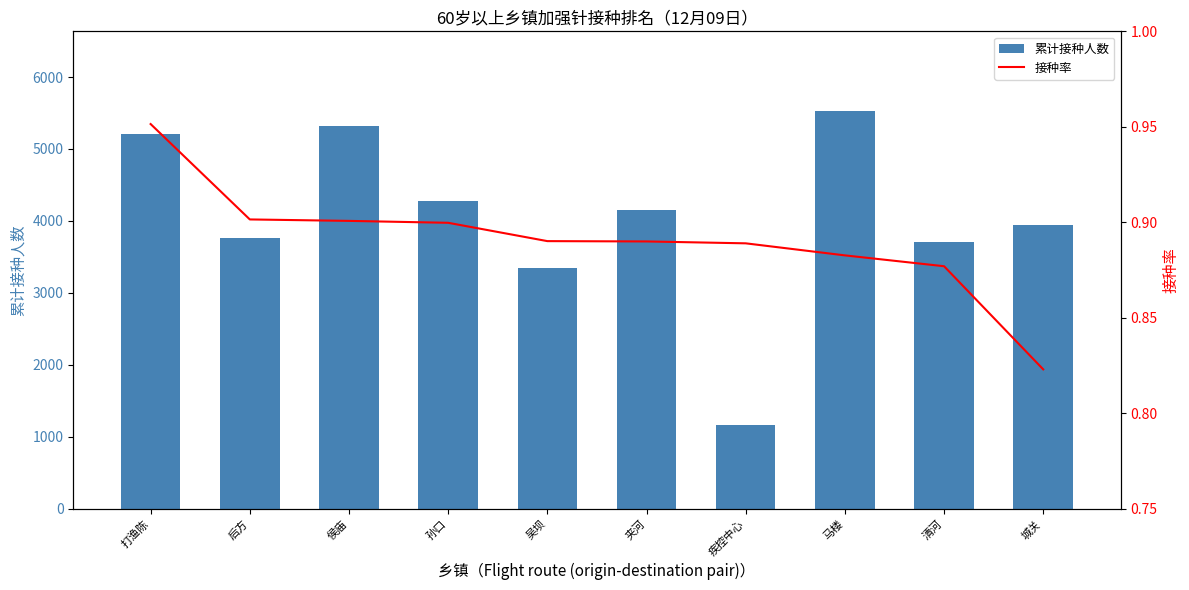

Is the value of 接种率 at 夹河 greater than the value of 累计接种人数 at 疾控中心?

No